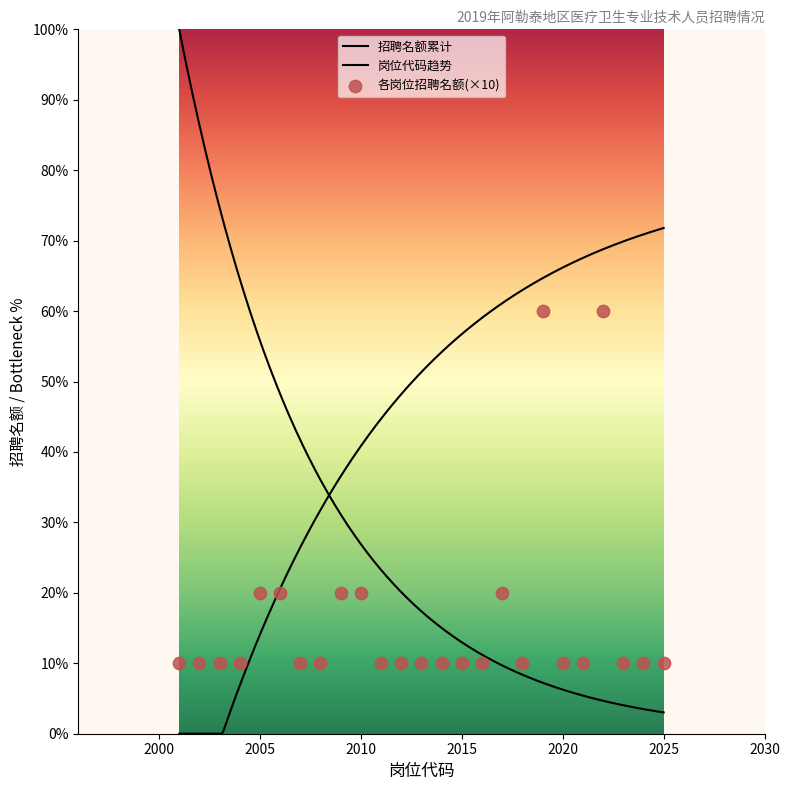

What is the ratio of the value at 2003 to the value at 2012?

1.0